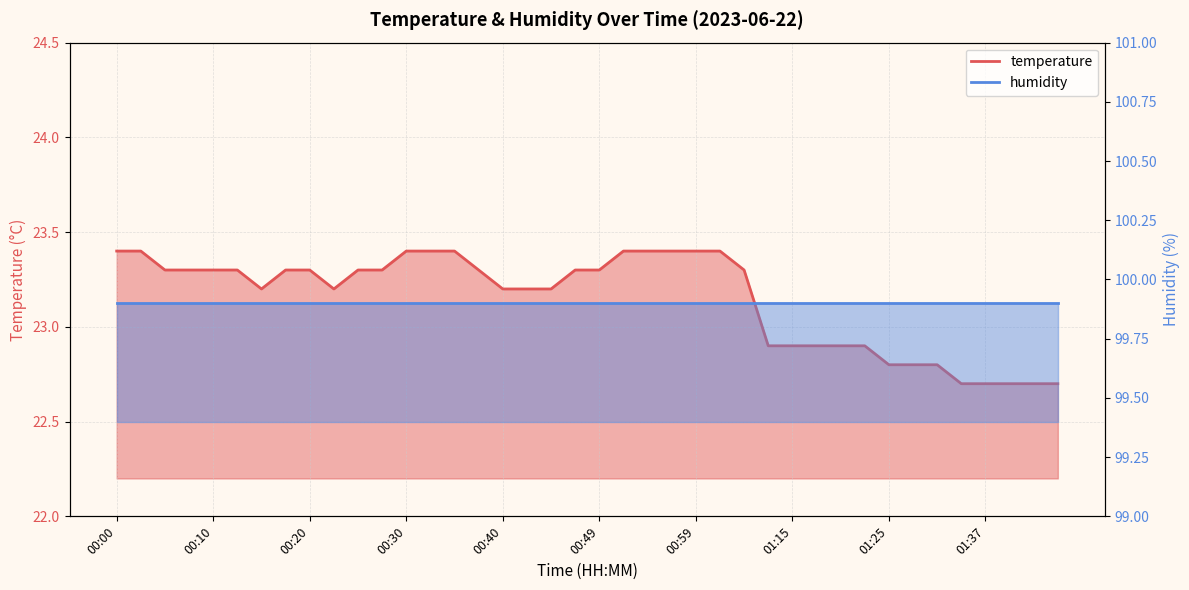

What is the maximum value shown in the chart?

23.4